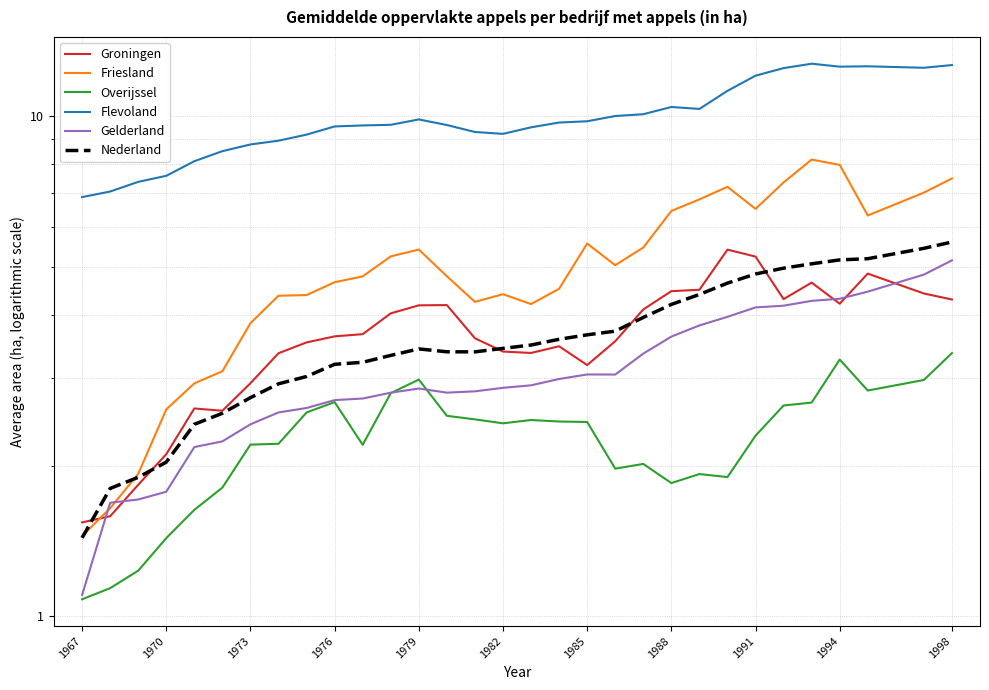

Which series has the largest range (max minus min)?

Friesland